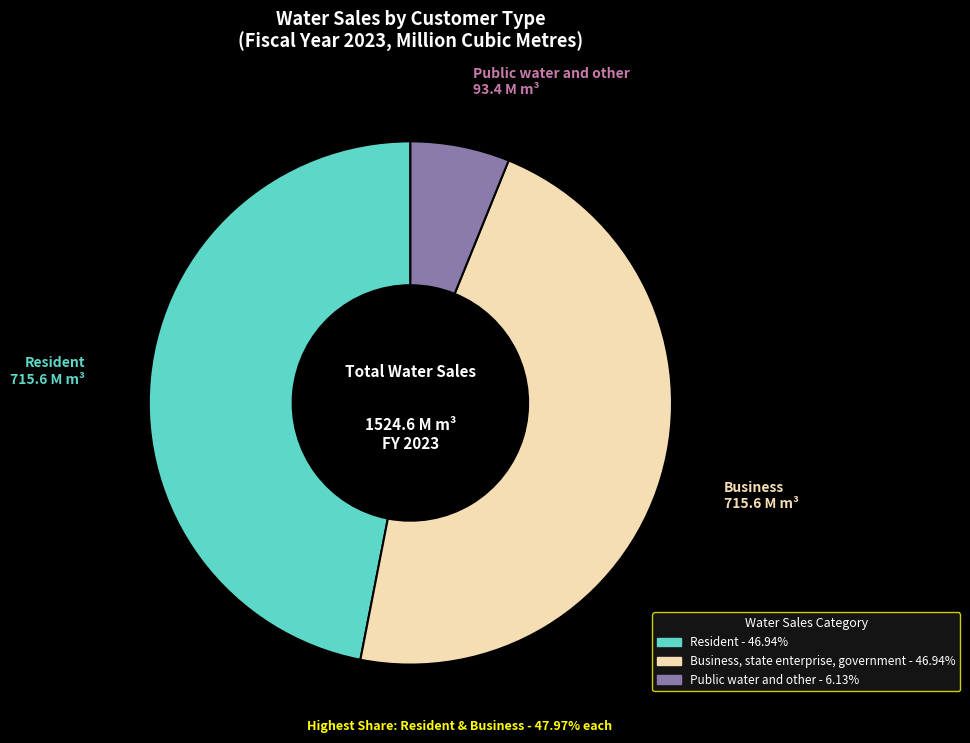

True or false: Resident accounts for 60% of the total.

False